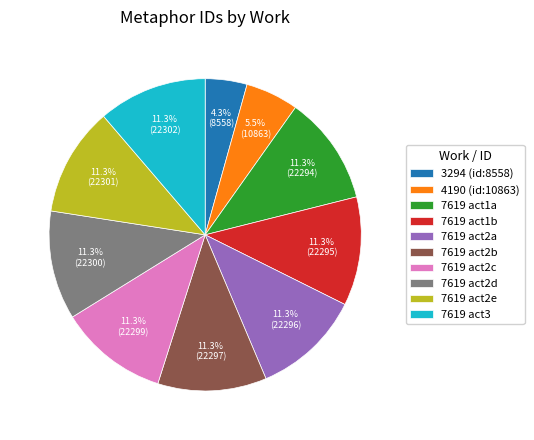

How many segments does this pie chart have?

10